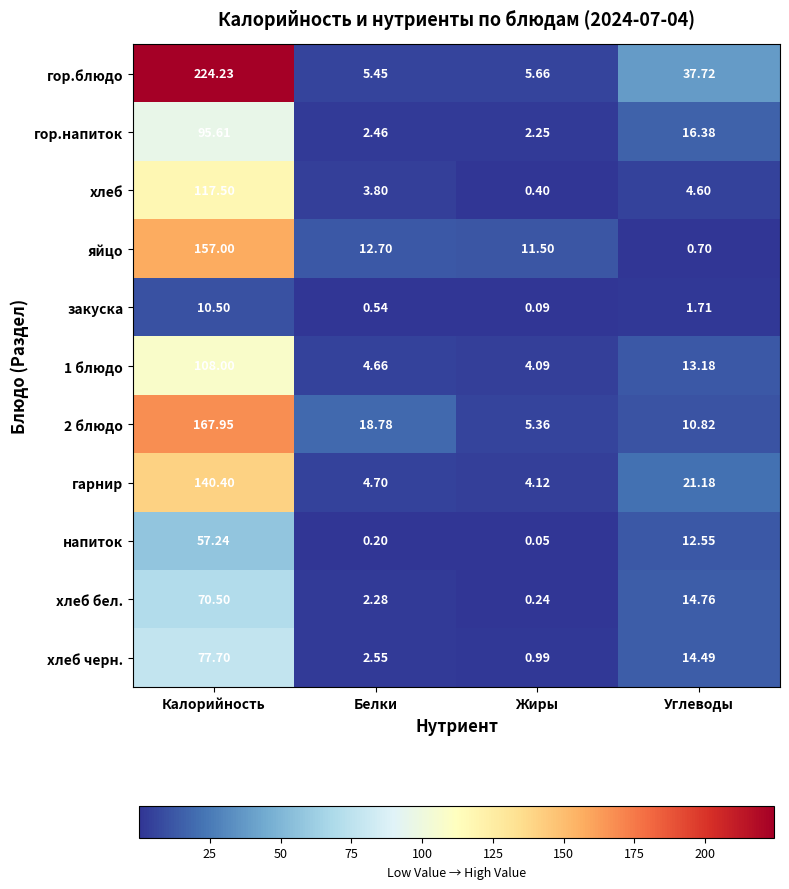

Is the value of напиток at Белки greater than the value of яйцо at Белки?

No